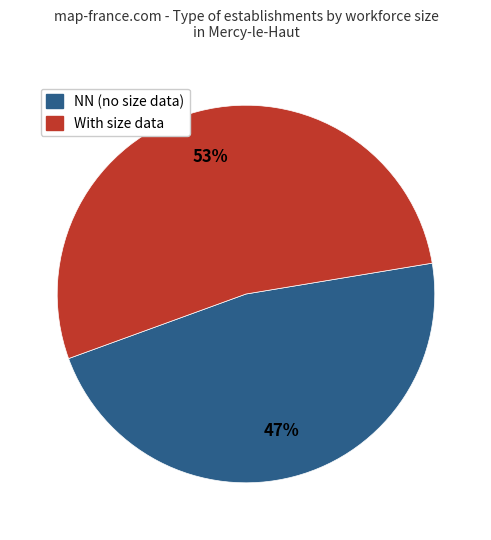

To the nearest percent, what is the difference between the largest and smallest slice percentages?

6%